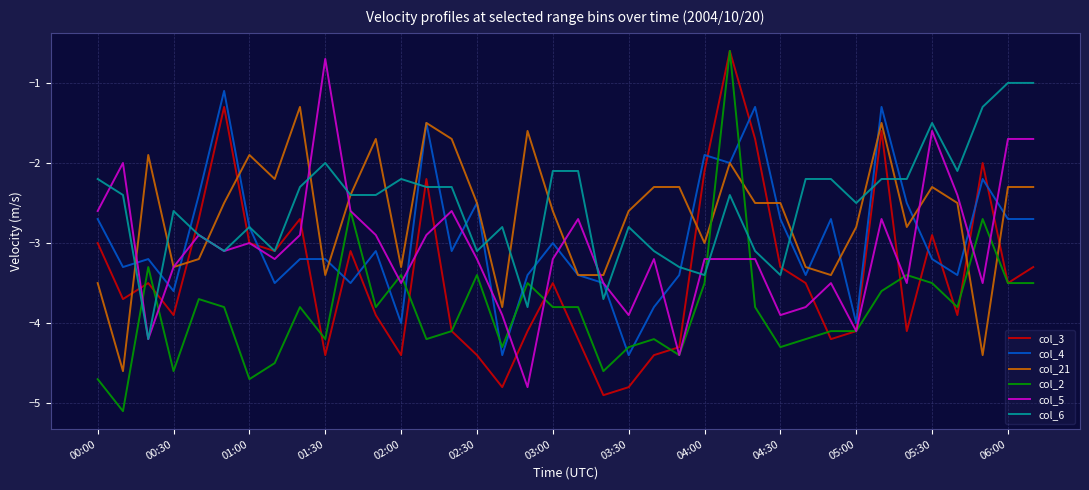

Which series has the widest spread of values?

col_2